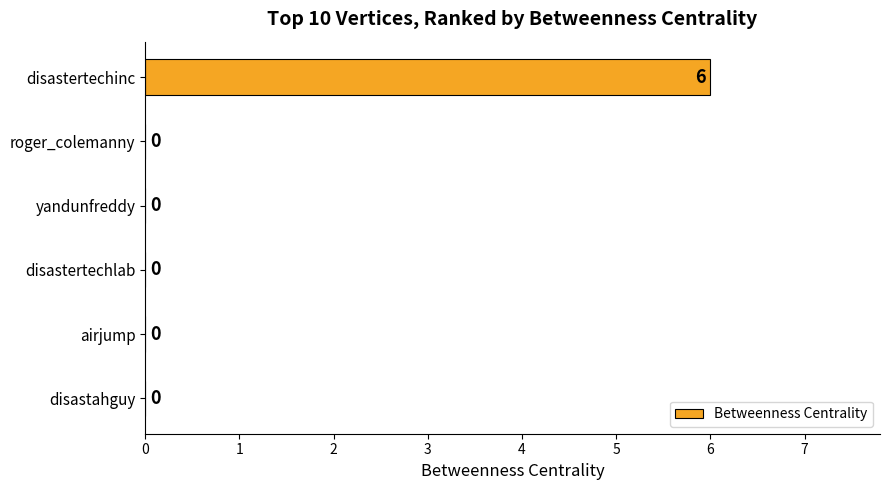

Are the bars grouped side by side (vs. stacked)?

No